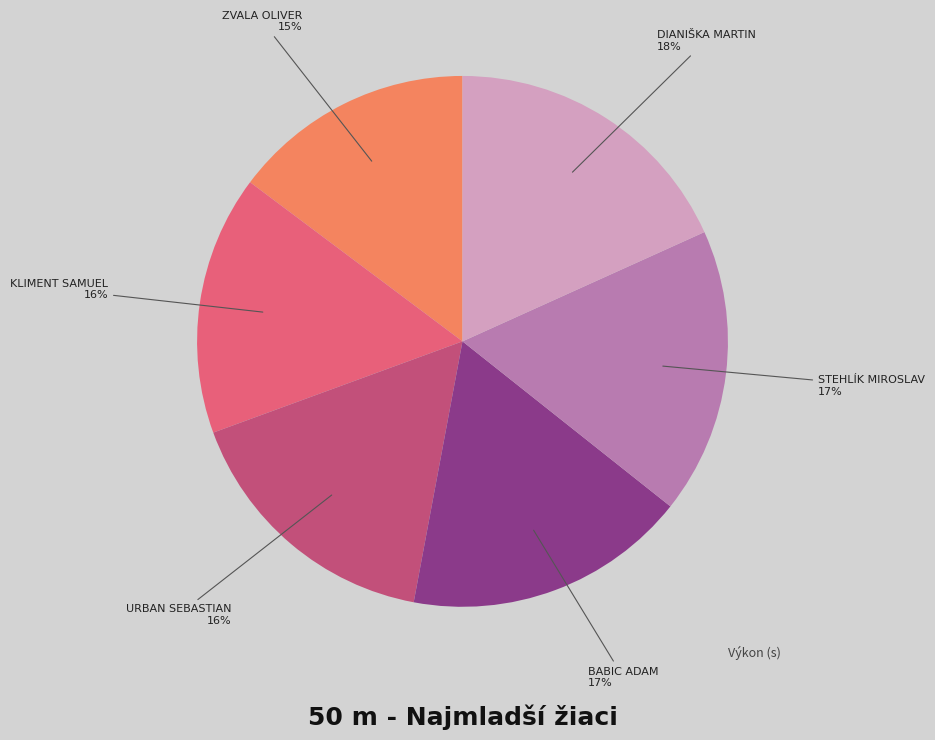

Is there any slice that represents more than half of the pie?

No